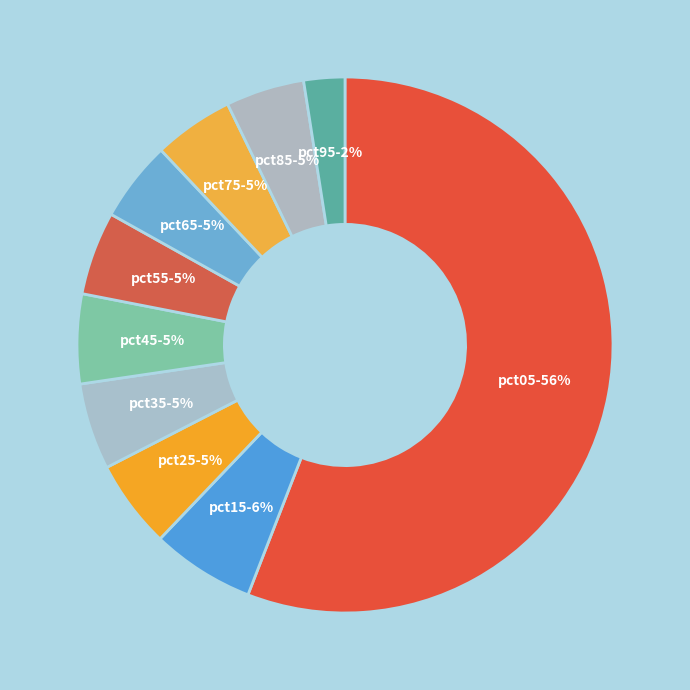

How many segments does this pie chart have?

10